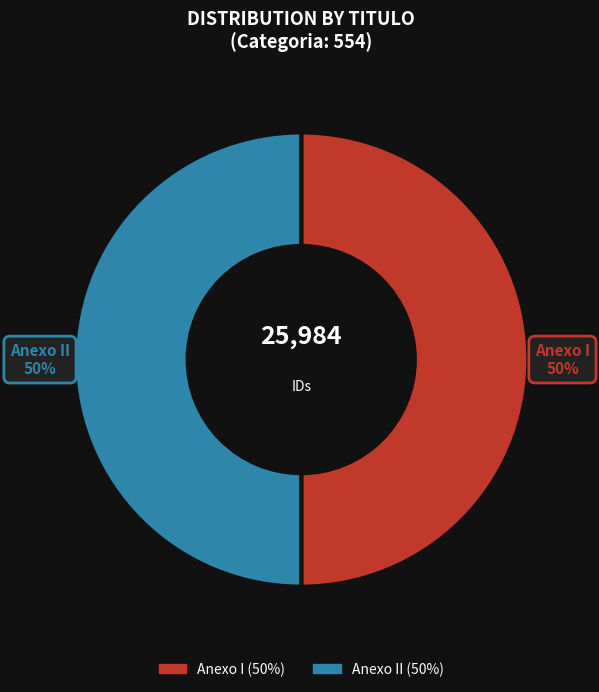

What percentage is the Anexo I slice, to the nearest percent?

50%